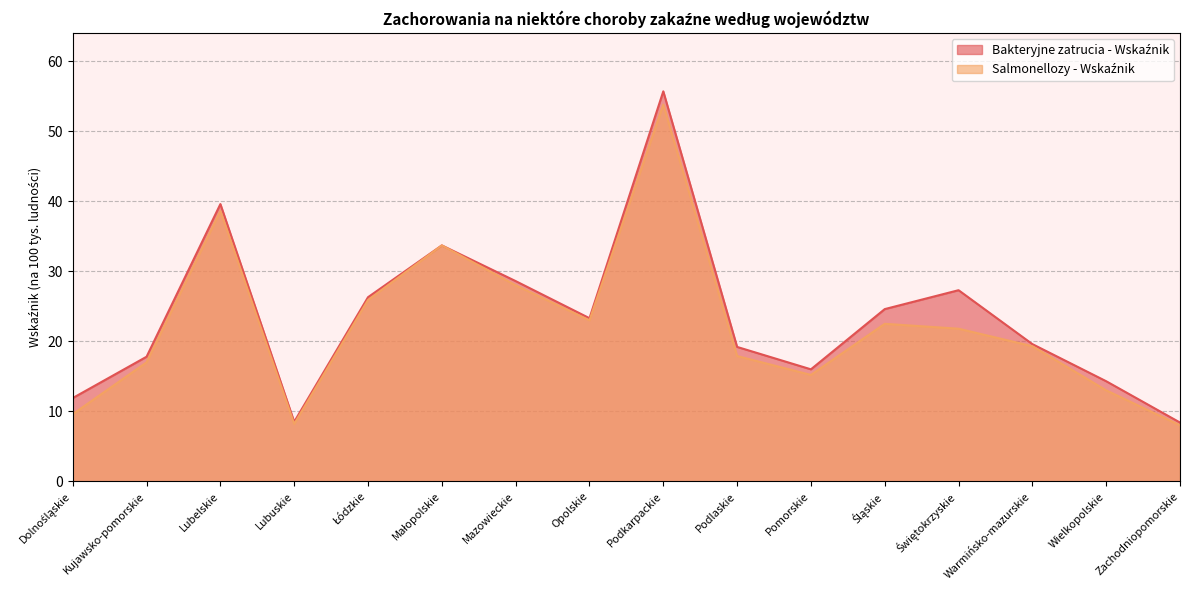

Which series has the largest total across all categories?

Bakteryjne zatrucia - Wskaźnik